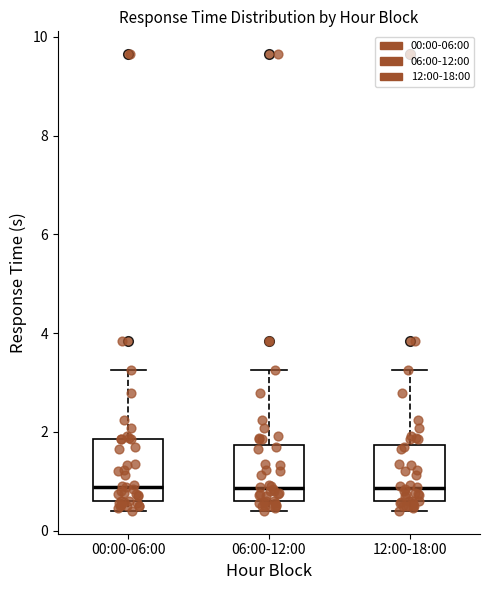

Reading left to right, transcribe this box plot: for each box, give where its median line is, the range the box spans, and where its two whiskers end, as read against the y-axis. The values are not printed on the chart, so give them approximately, as read against the axis.

00:00-06:00: median 0.8, box 0.6 to 1.8, whiskers 0.4 to 3.2
06:00-12:00: median 0.8, box 0.6 to 1.8, whiskers 0.4 to 3.2
12:00-18:00: median 0.8, box 0.6 to 1.8, whiskers 0.4 to 3.2